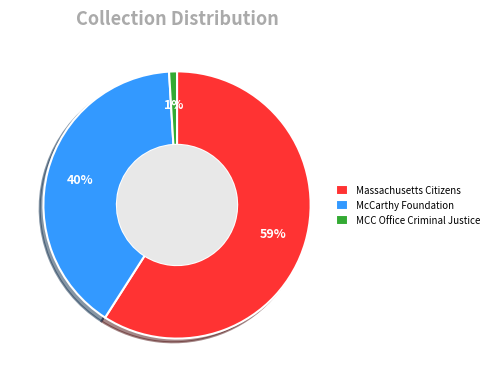

Which category accounts for the majority?

Massachusetts Citizens